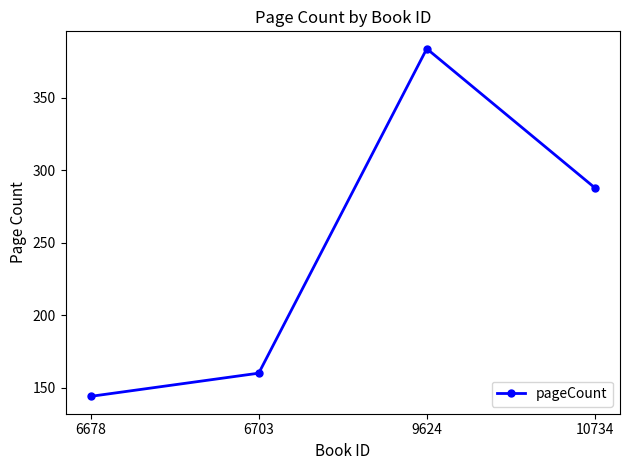

True or false: the data shows 452 at 10734.

False